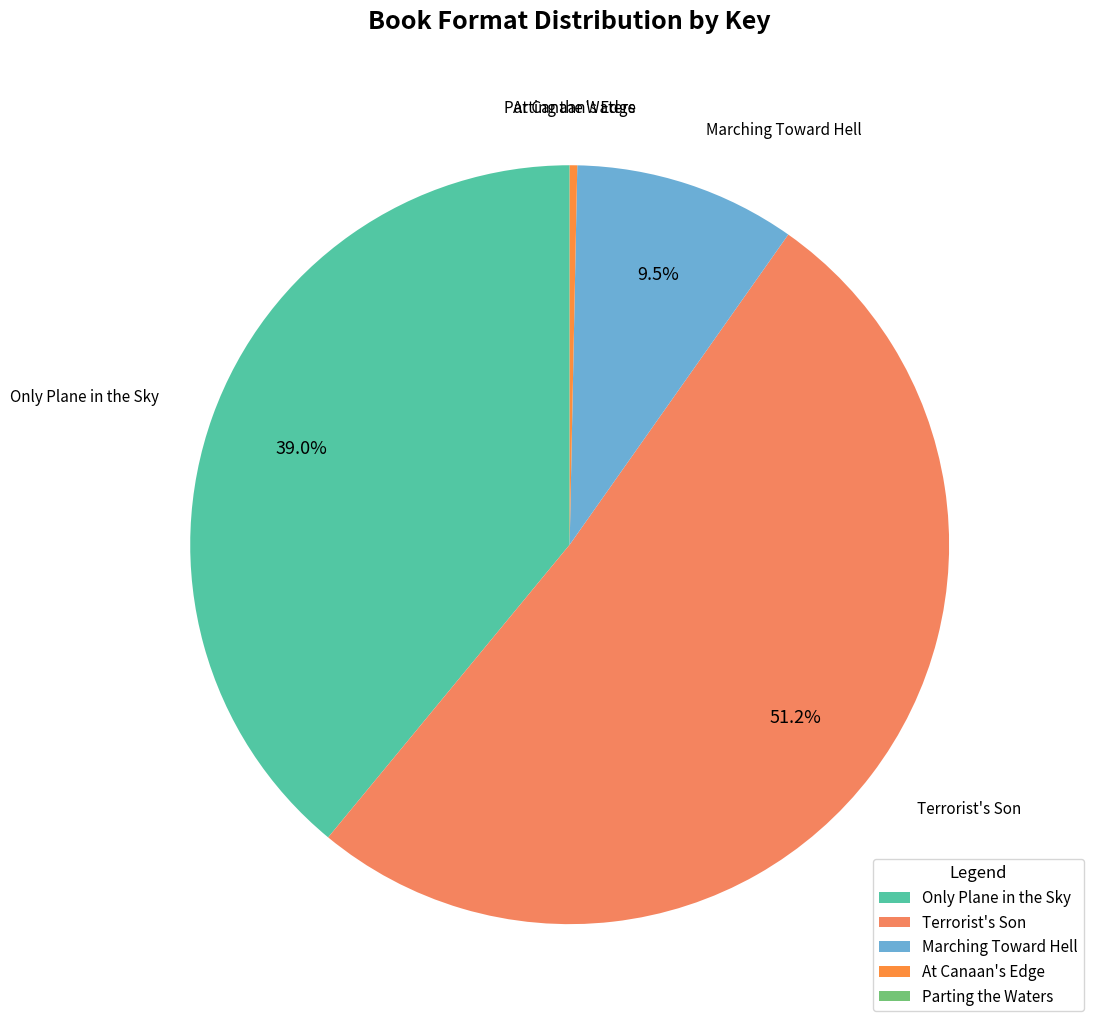

What is the largest slice in the pie chart?

Terrorist's Son